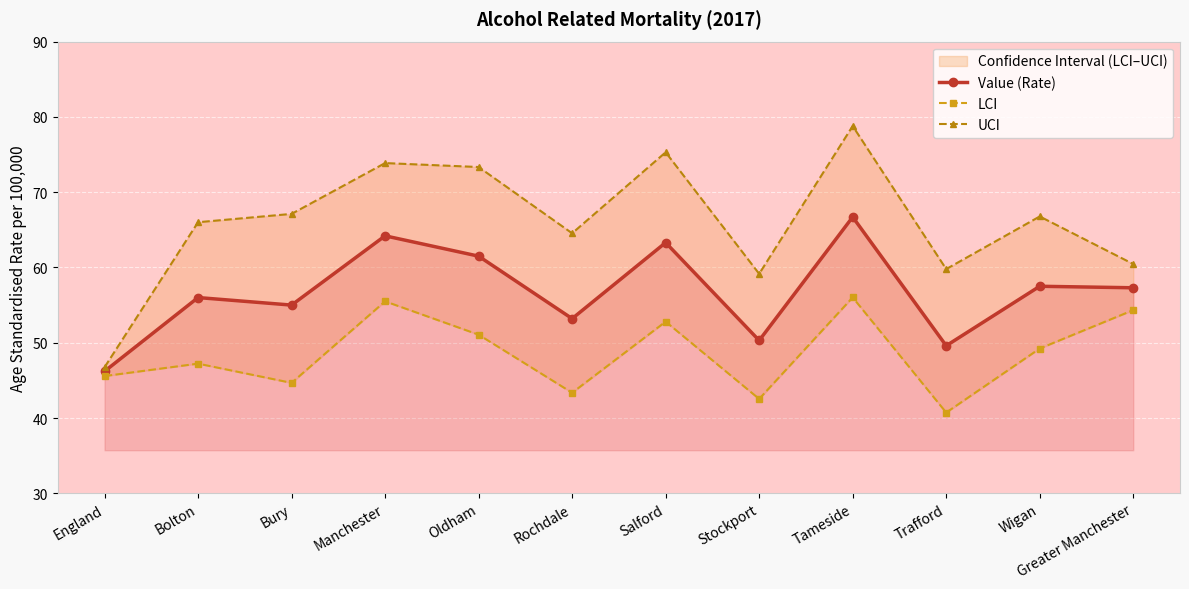

Between Bury and Bolton, which is larger?

Bolton